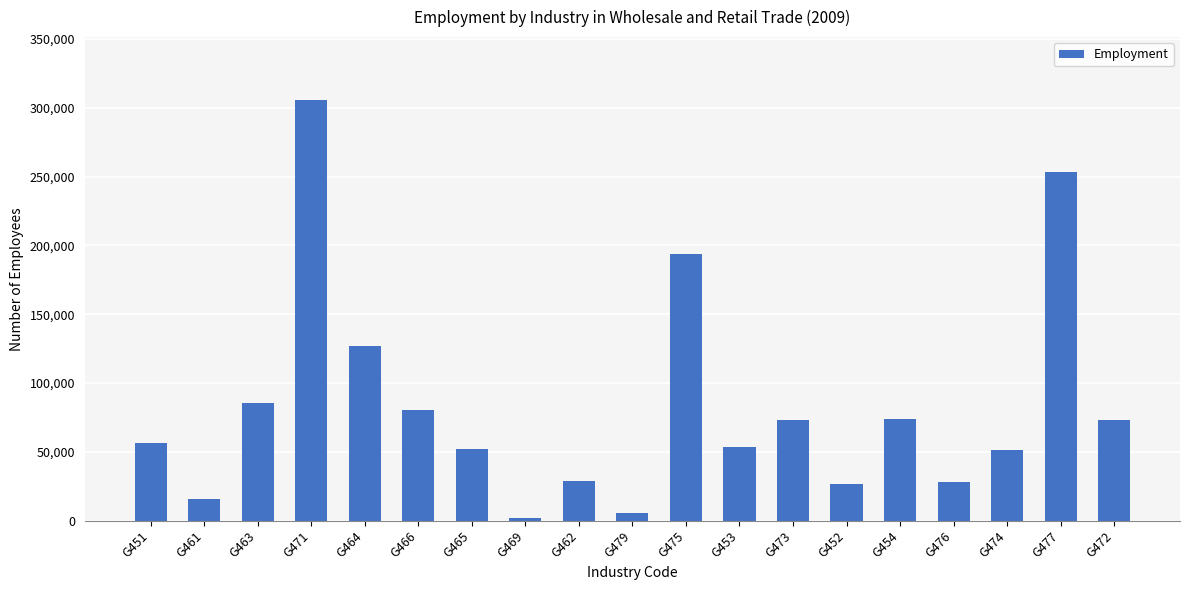

What is the change in value from G462 to G475?

+165321